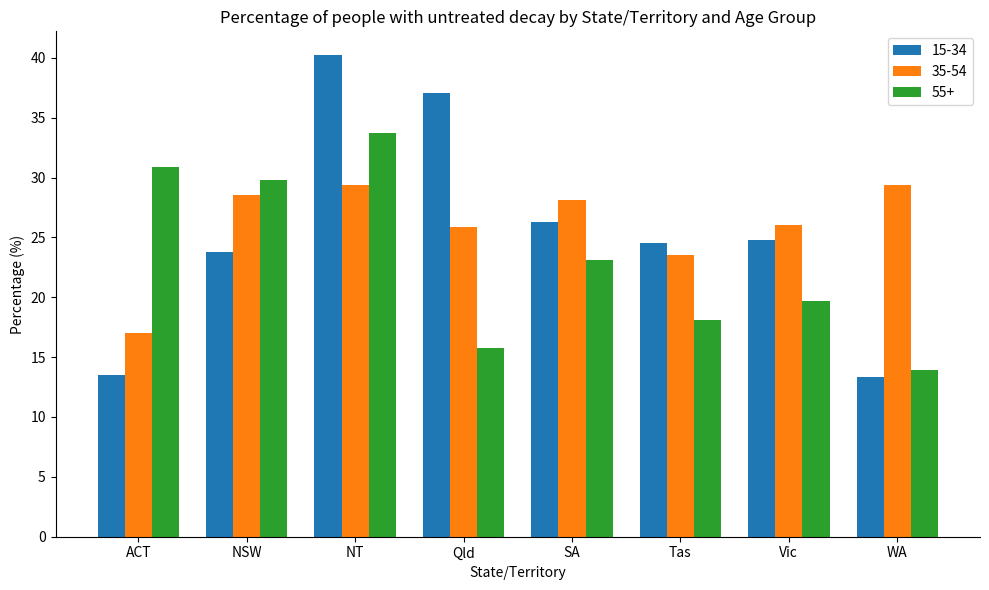

At which label is 15-34 closest to 26?

SA